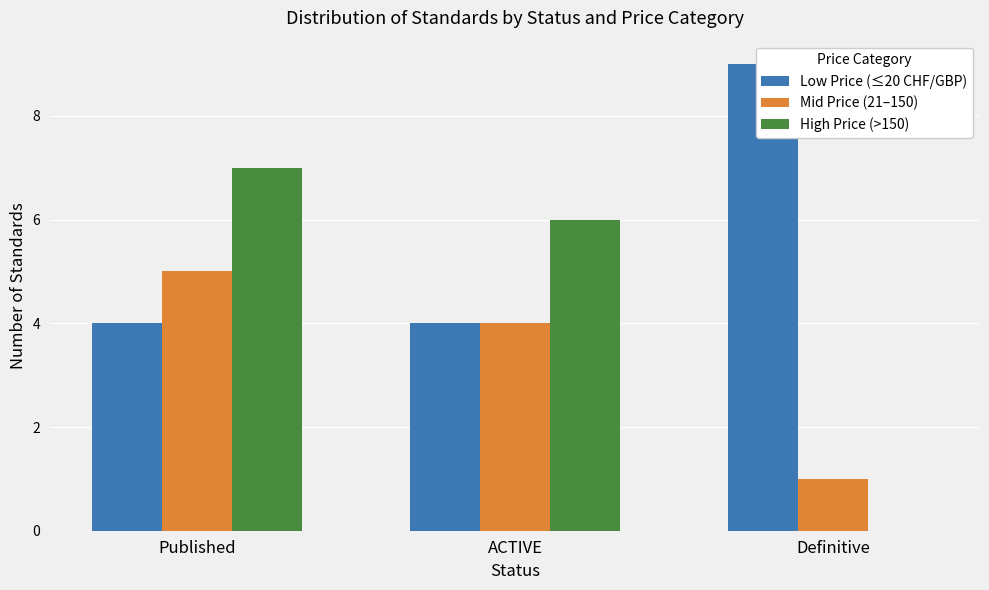

Reading left to right, extract all data points from this chart.

Low Price (≤20 CHF/GBP): Published=4	ACTIVE=4	Definitive=9
Mid Price (21–150): Published=5	ACTIVE=4	Definitive=1
High Price (>150): Published=7	ACTIVE=6	Definitive=0